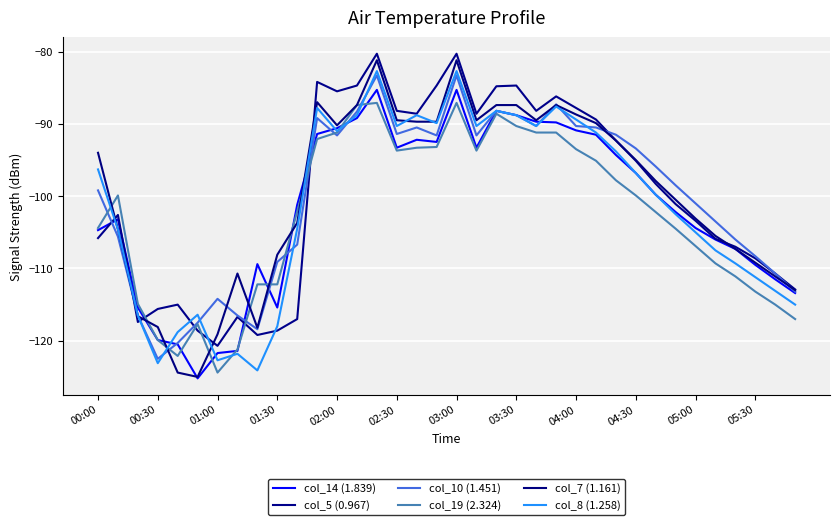

What is the greatest value displayed?

-80.3